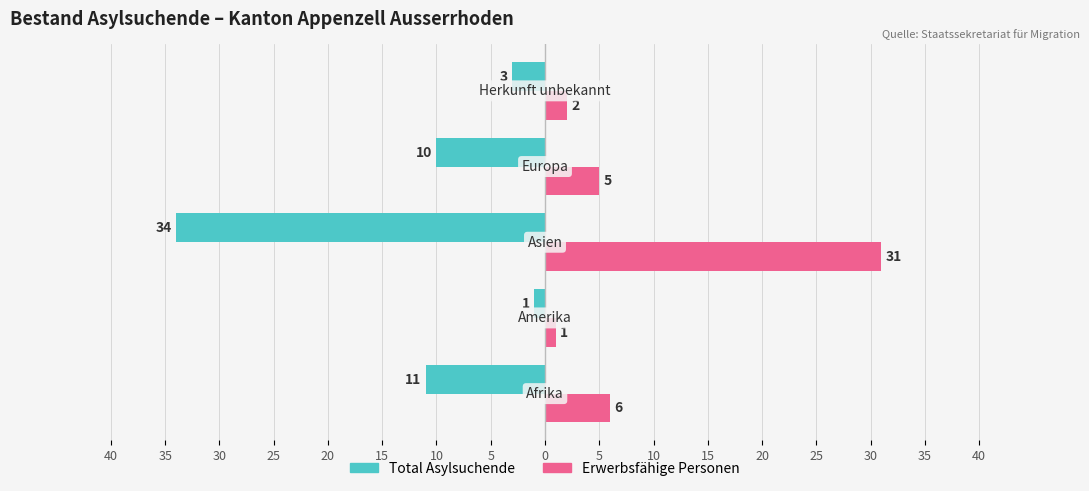

What are all the series names shown in the legend?

Total Asylsuchende, Erwerbsfähige Personen